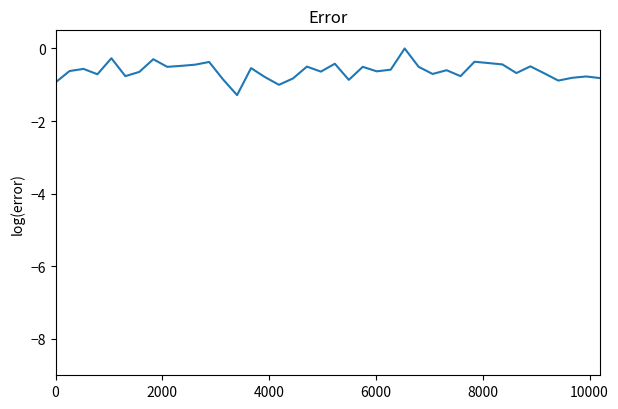

What is the minimum value shown in the chart?

-1.3